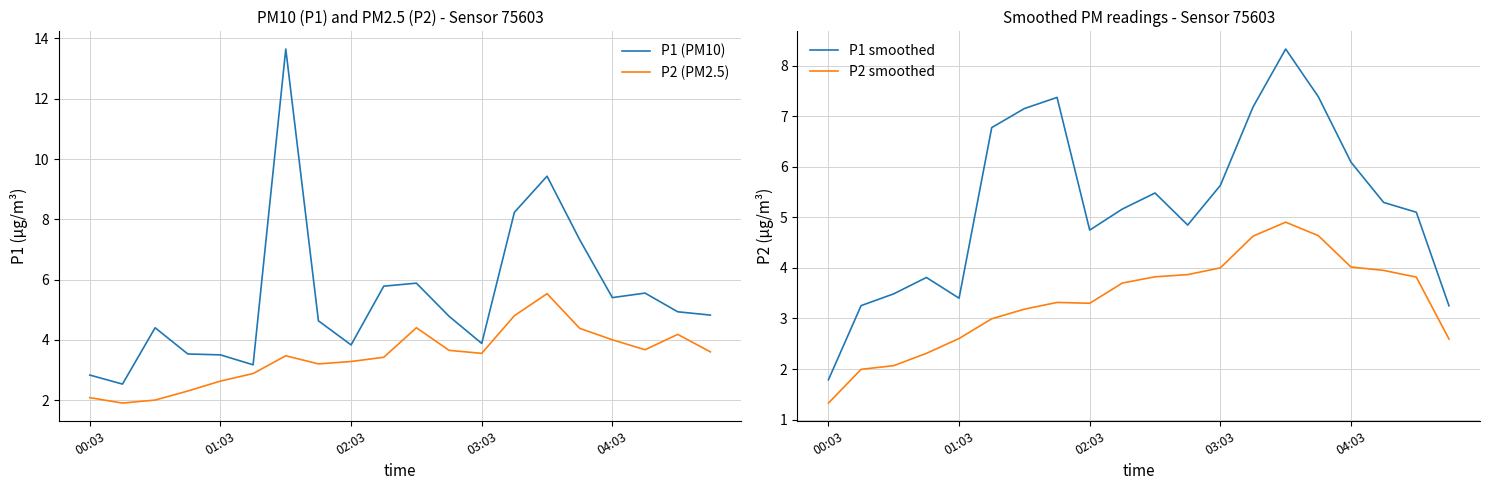

Read the P1 (PM10) value at 7.

4.6